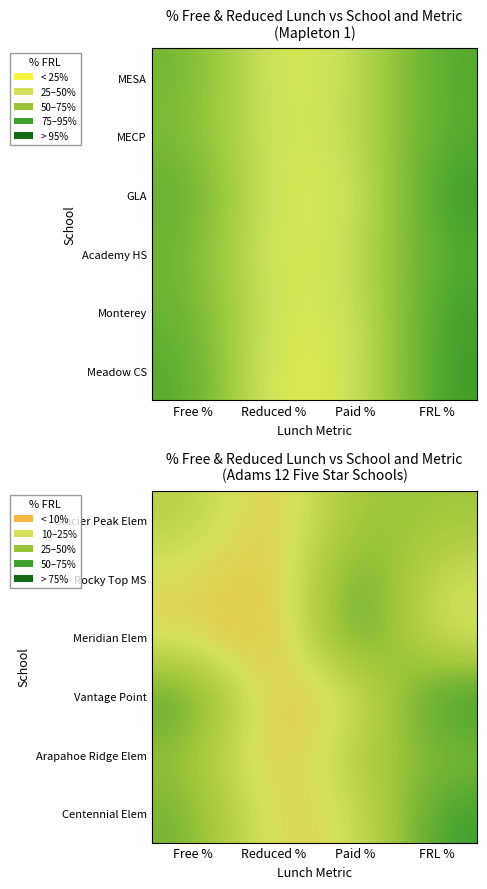

What is the spread (max minus min) of values at Free %?

0.5